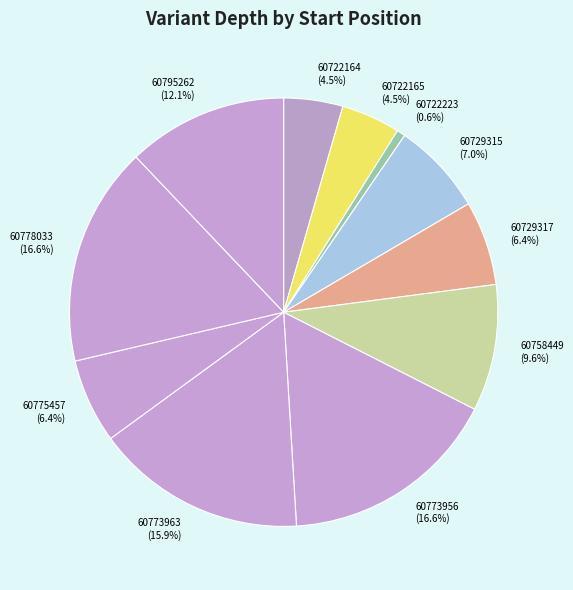

Is it true that 60758449 is 10% of the pie?

True